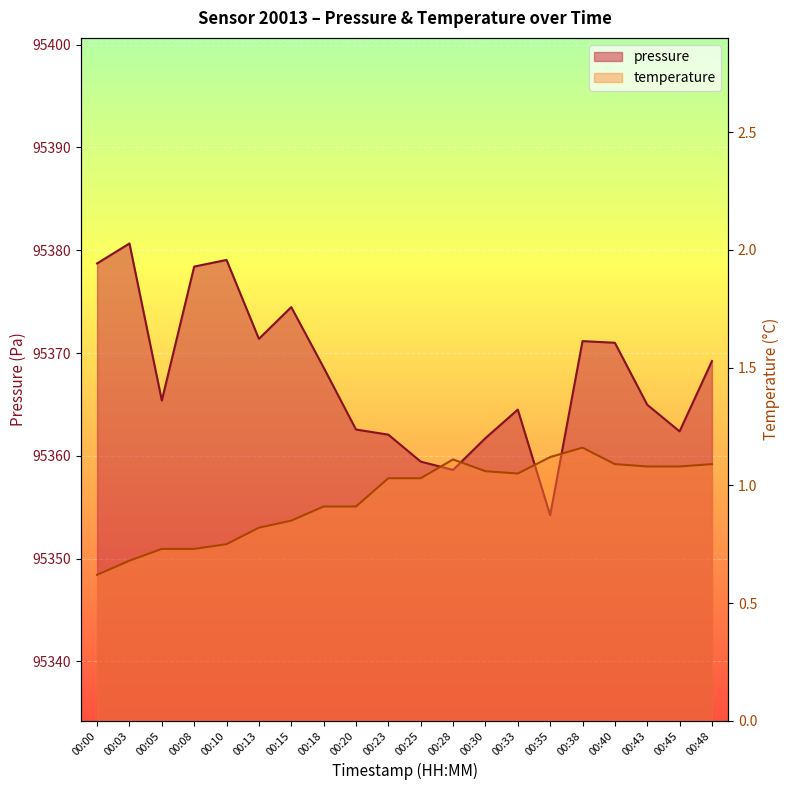

What is the average value of the pressure series?

95367.9